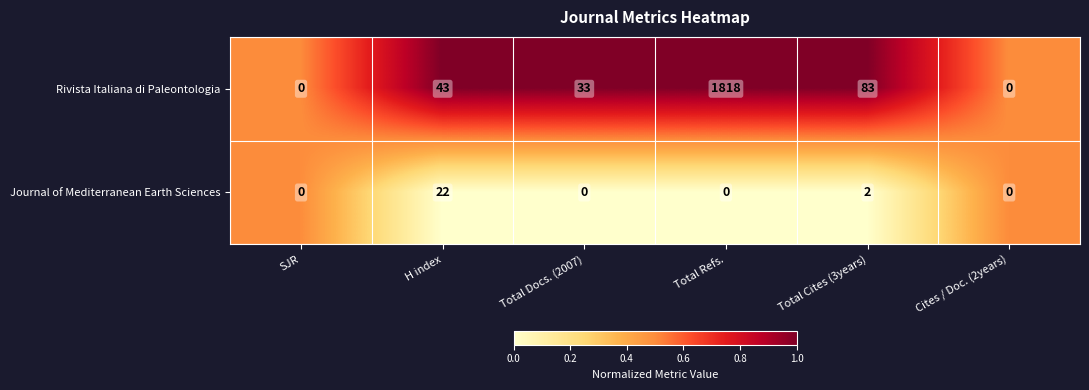

The Rivista Italiana di Paleontologia series shows 1818 at Total Refs.. True or false?

True